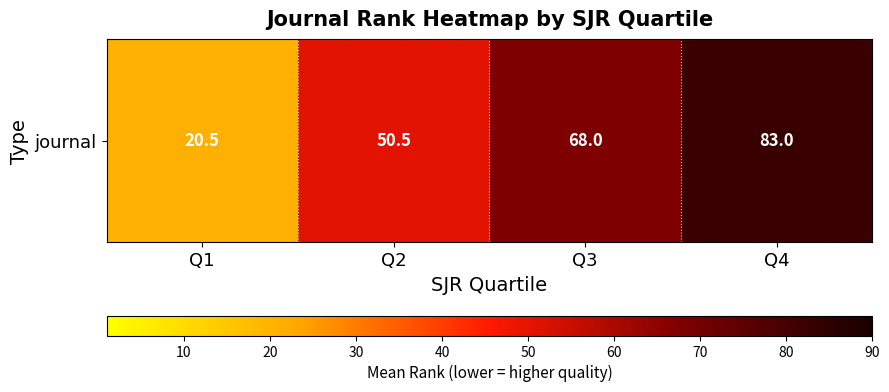

Rank the categories by value from highest to lowest.

Q4, Q3, Q2, Q1